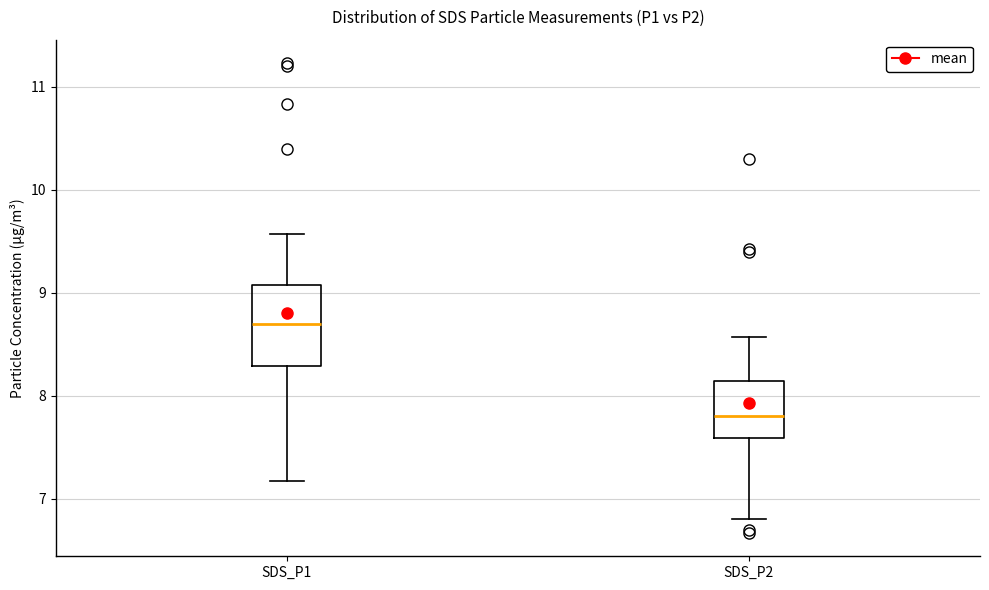

Reading left to right, transcribe this box plot: for each box, give where its median line is, the range the box spans, and where its two whiskers end, as read against the y-axis. The values are not printed on the chart, so give them approximately, as read against the axis.

SDS_P1: median 8.7, box 8.3 to 9.1, whiskers 7.2 to 9.6
SDS_P2: median 7.8, box 7.6 to 8.1, whiskers 6.8 to 8.6